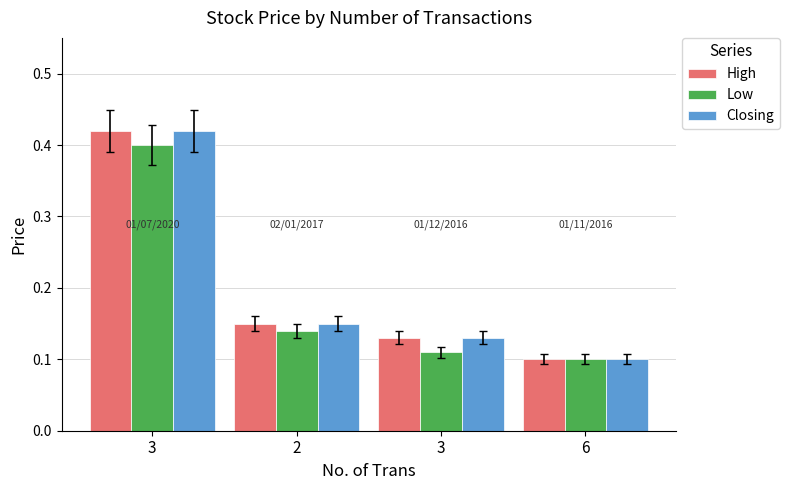

Reading left to right, list all the values displayed in this chart.

High: 0.4	0.1	0.1	0.1
Low: 0.4	0.1	0.1	0.1
Closing: 0.4	0.1	0.1	0.1